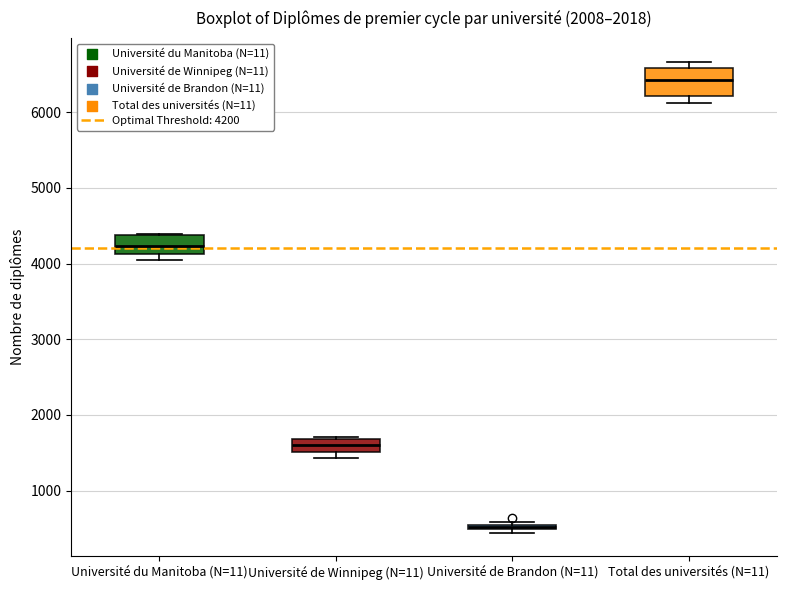

Where is the lower edge of the box for Université du Manitoba (N=11) on the y-axis? The values are not printed on the chart, so give them approximately, as read against the axis.

4100